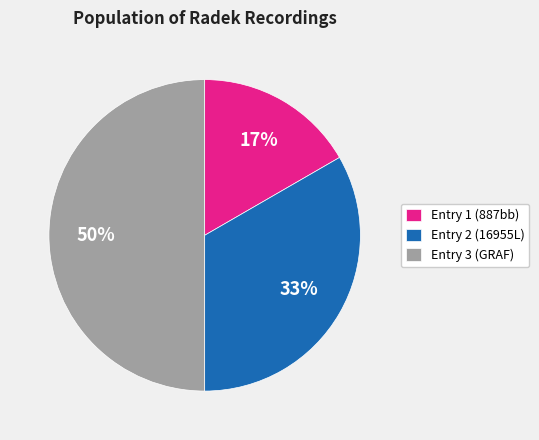

What is the smallest slice in the pie chart?

Entry 1 (887bb)